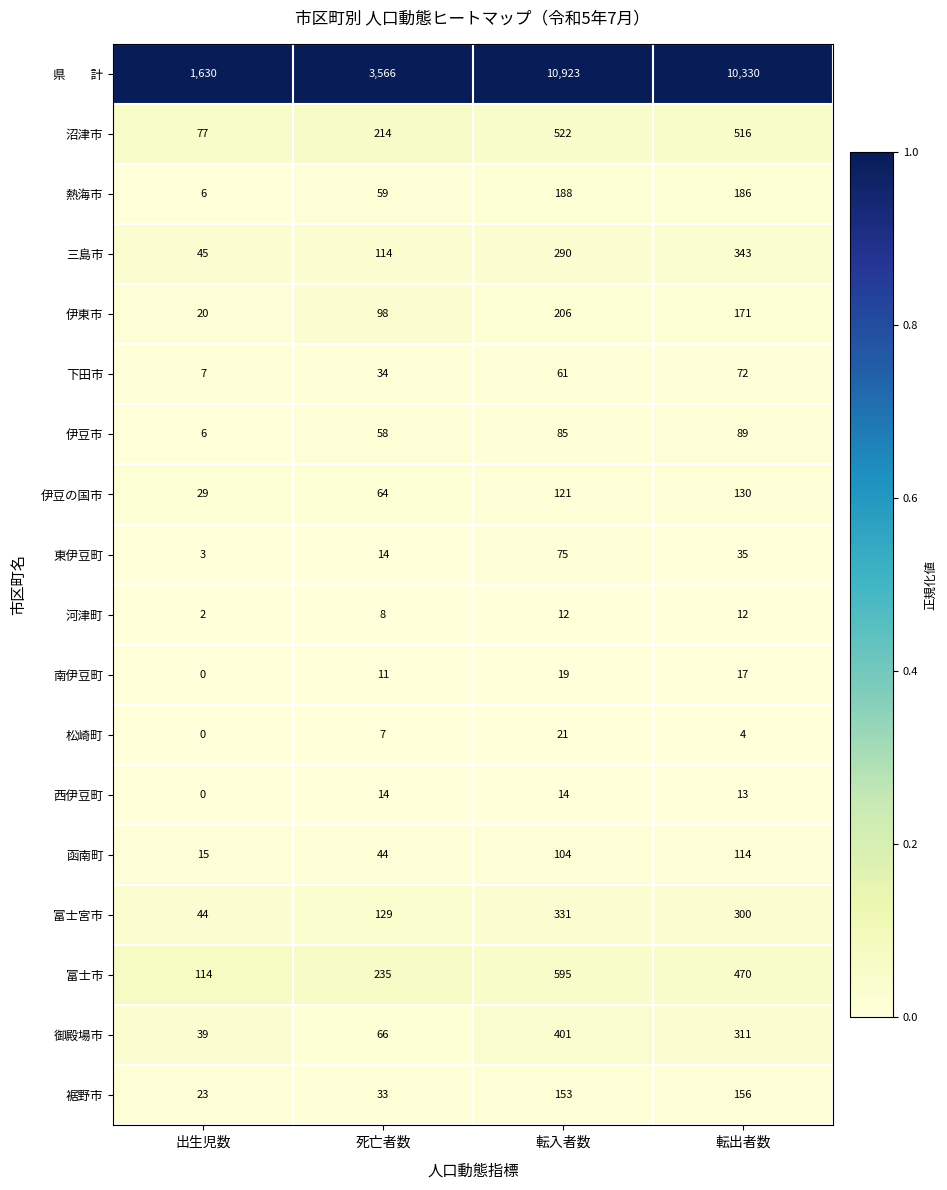

What is the total value across all series at 死亡者数?

4768